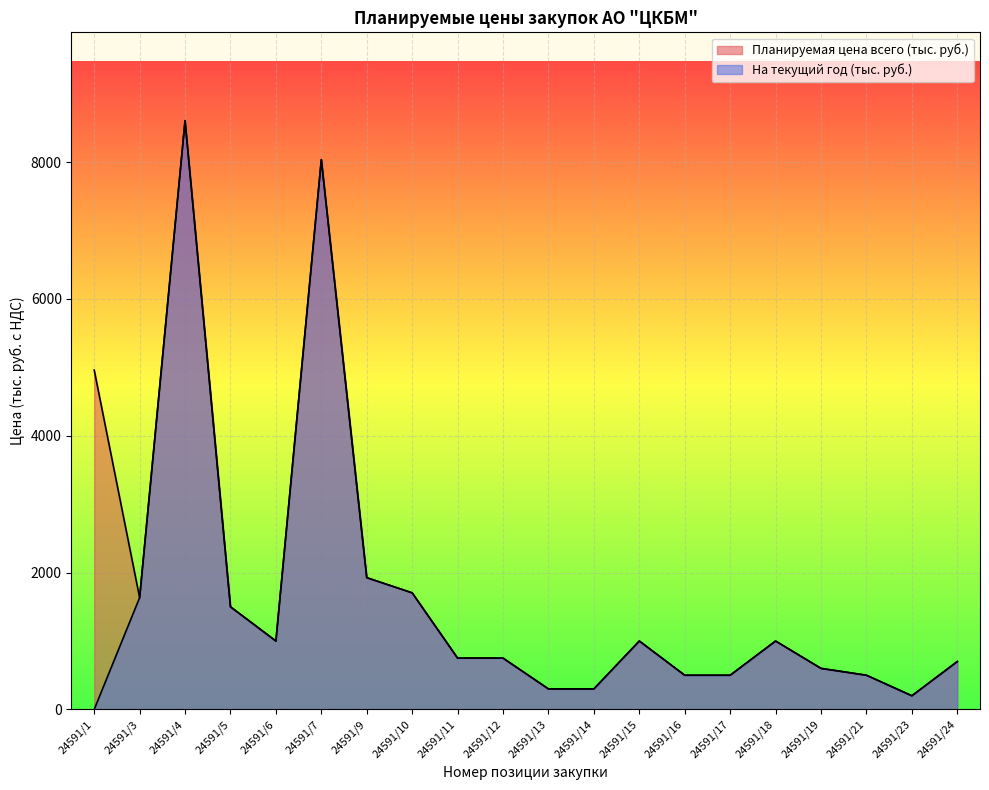

True or false: Планируемая цена всего (тыс. руб.) and На текущий год (тыс. руб.) intersect in this chart.

False